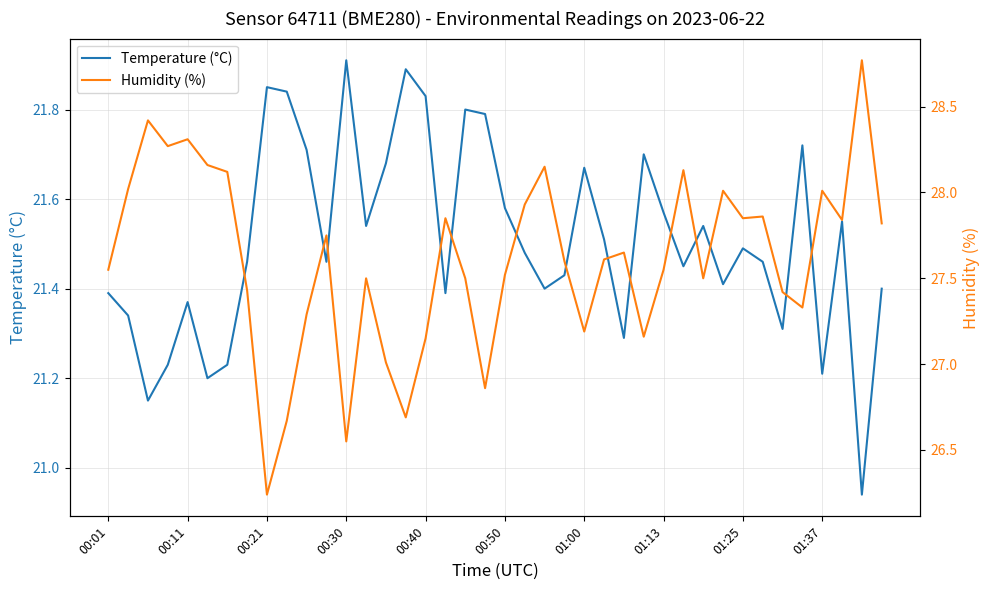

At which category is the sum across all series the highest?

38